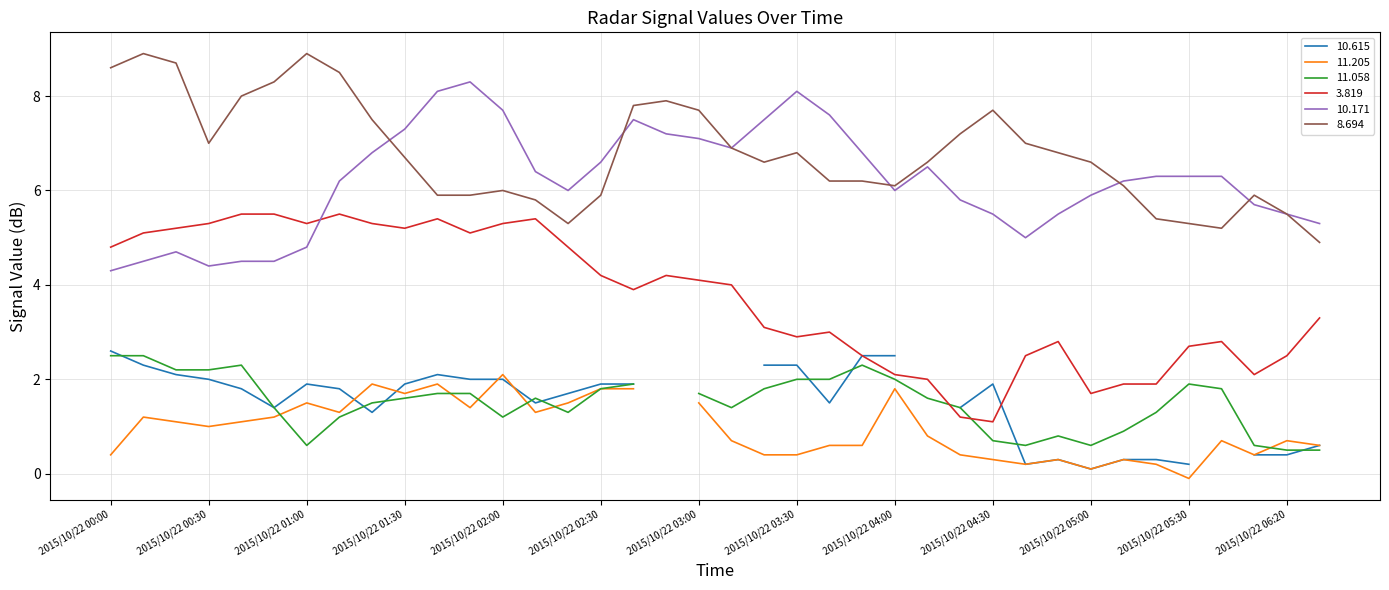

What is the difference between the highest and lowest values at 31?

4.3